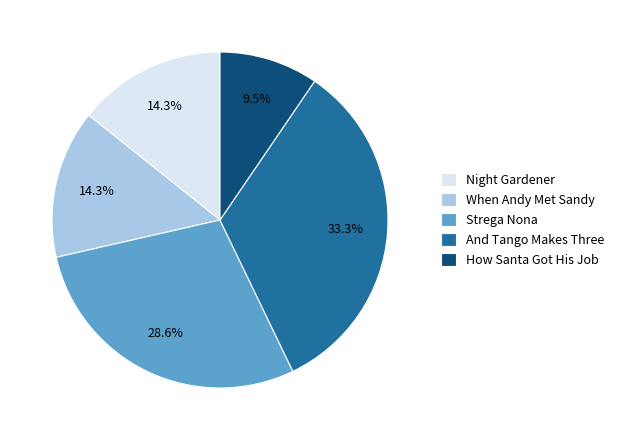

What is the total percentage of Night Gardener and Strega Nona?

42.9%